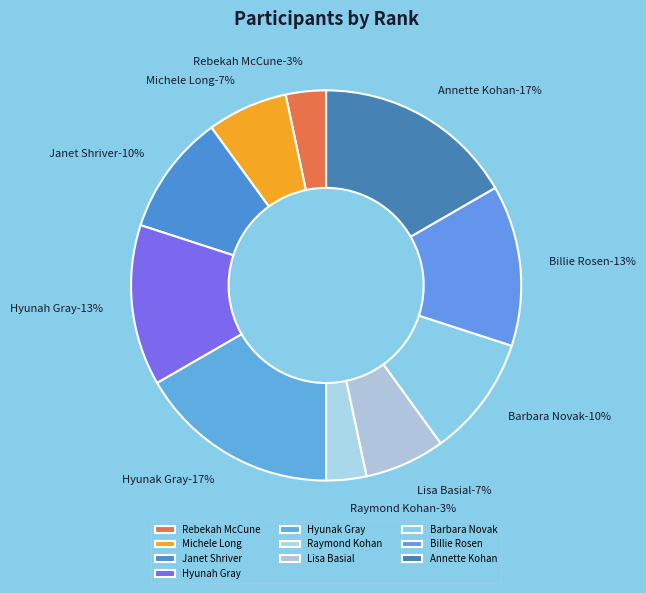

What percentage is the Barbara Novak slice, to the nearest percent?

10%